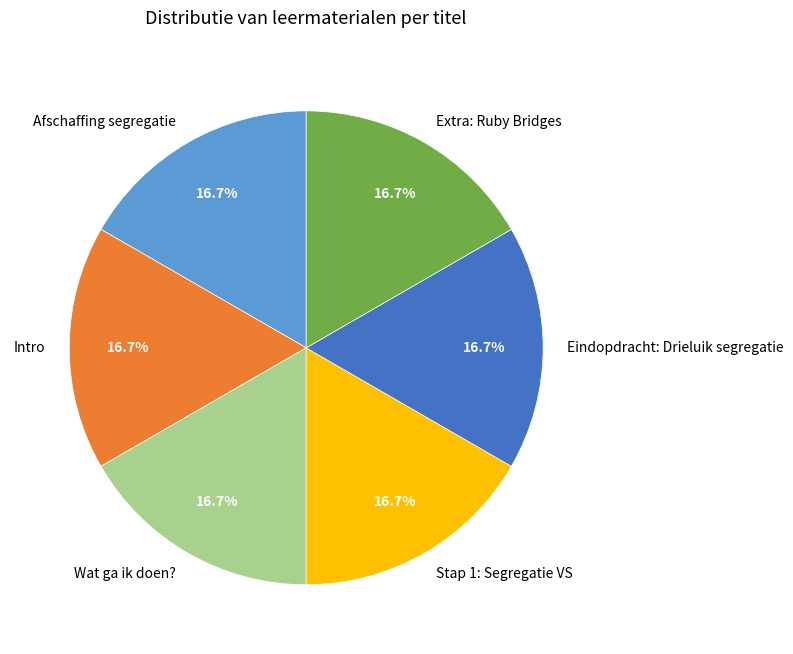

Does Wat ga ik doen? account for over 50% of the chart?

No